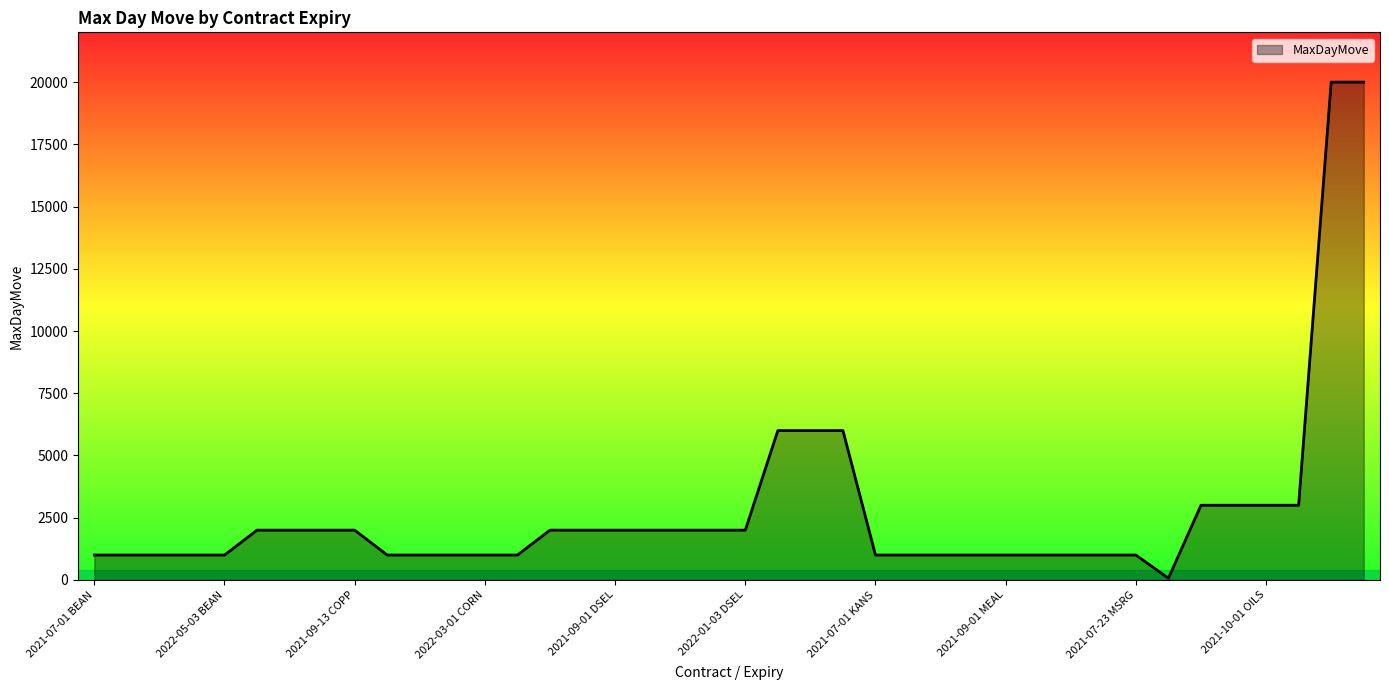

What is the difference between the maximum and minimum values?

19930